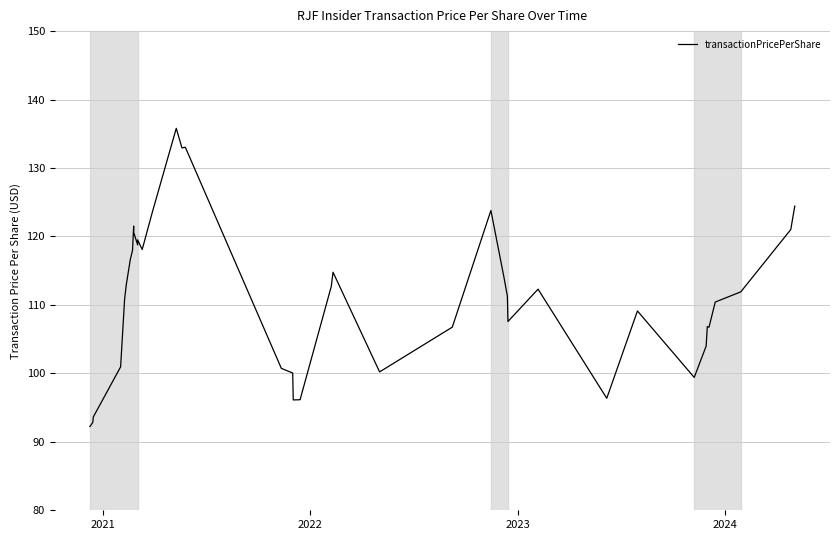

Is this an area chart (filled region under the line)?

No